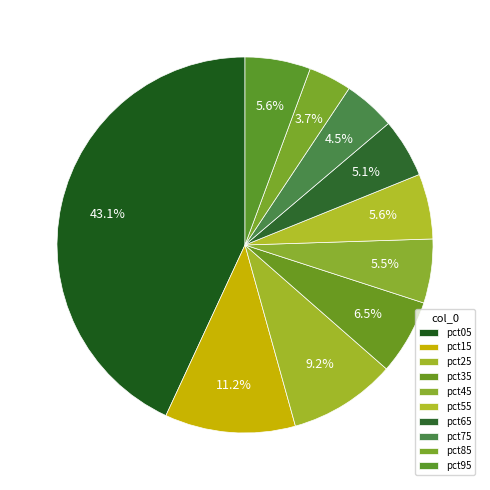

Count the number of slices in the pie.

10